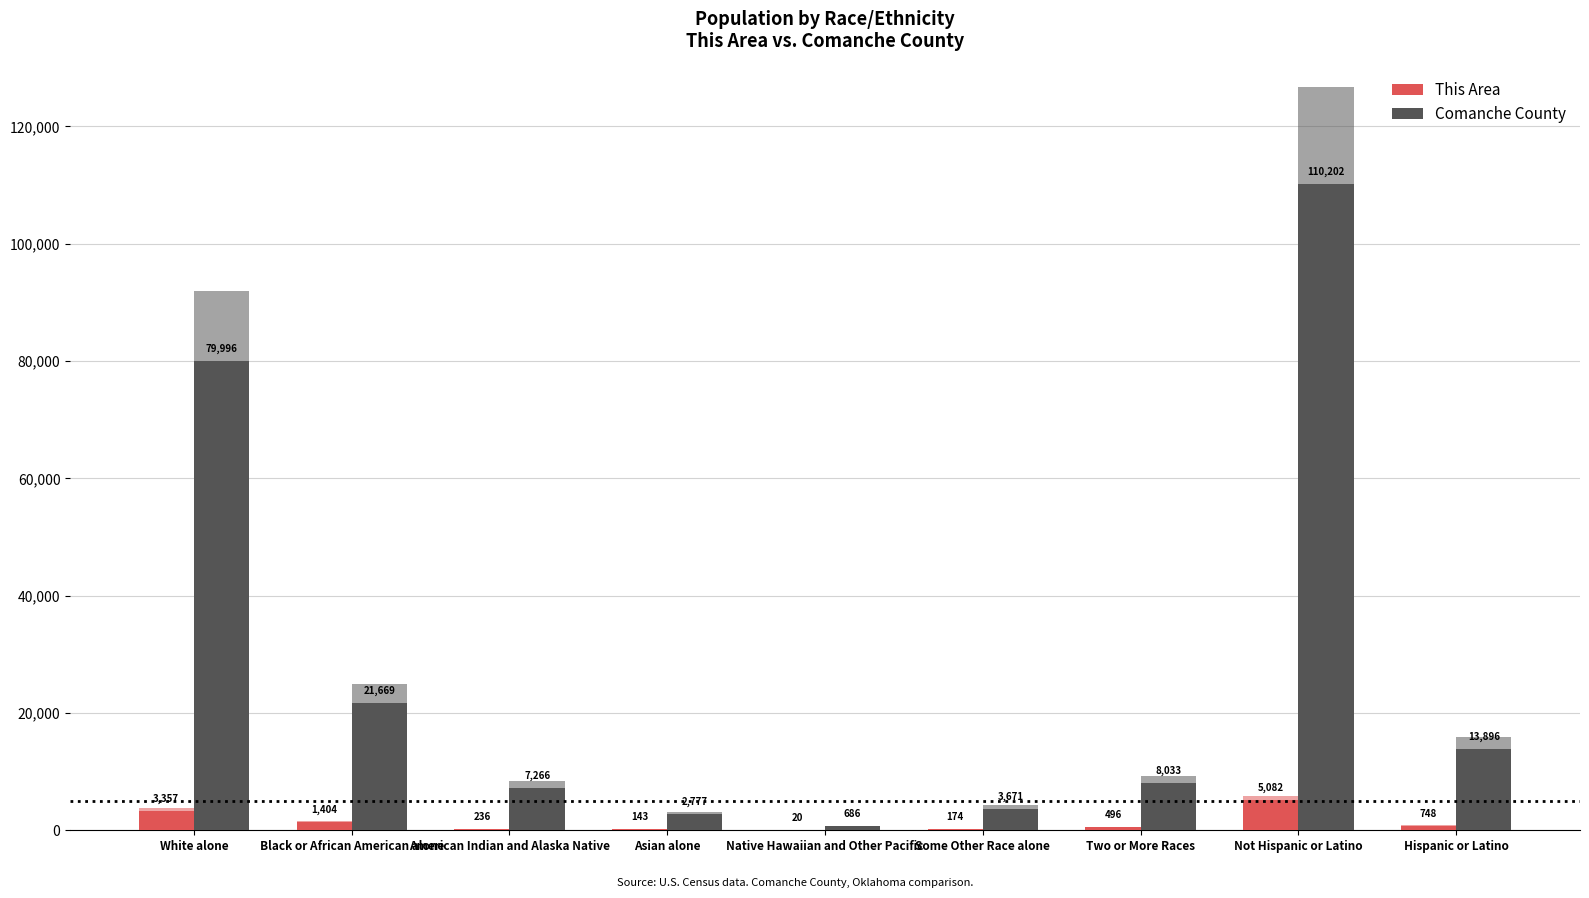

What is the average value of the This Area series?

1296